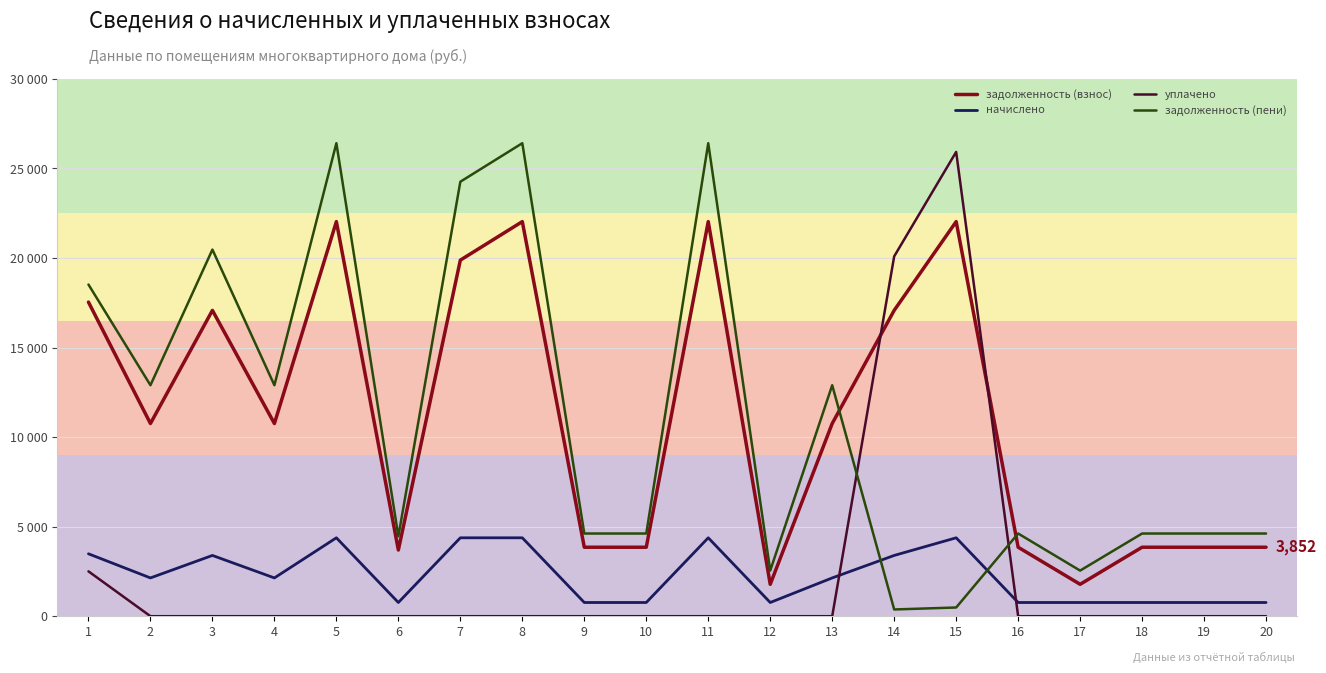

True or false: задолженность (взнос) has more than 0 points higher than both neighbors.

True